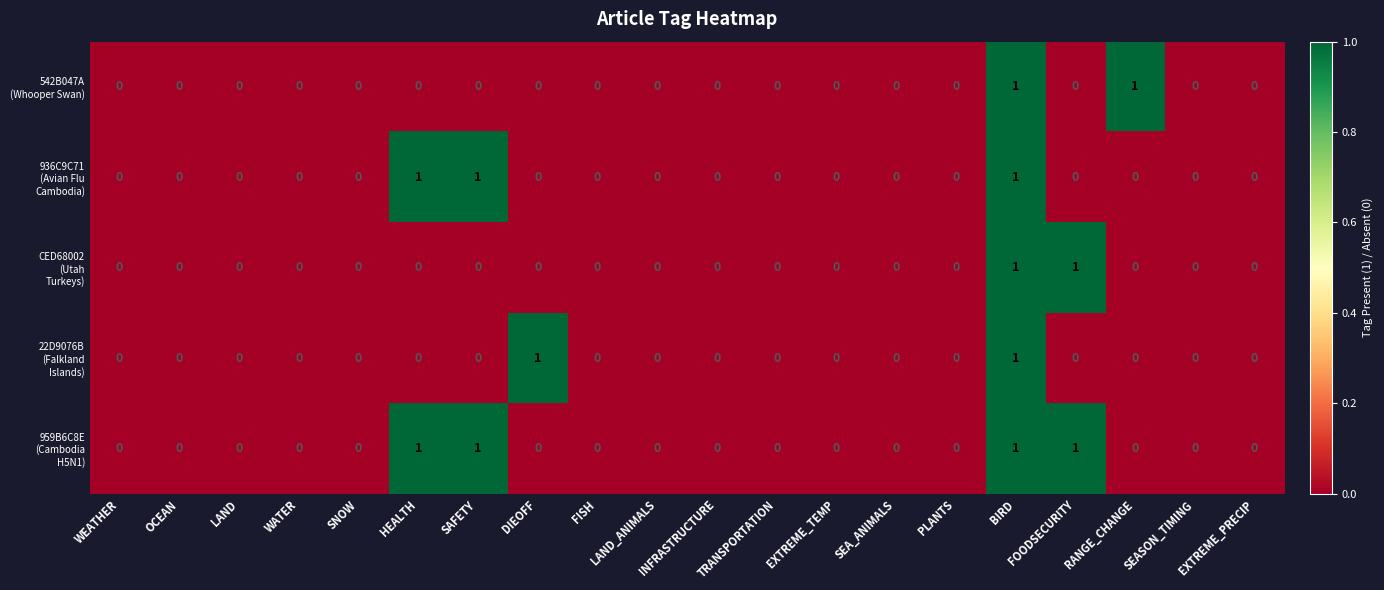

What is the total value across all series at FOODSECURITY?

2